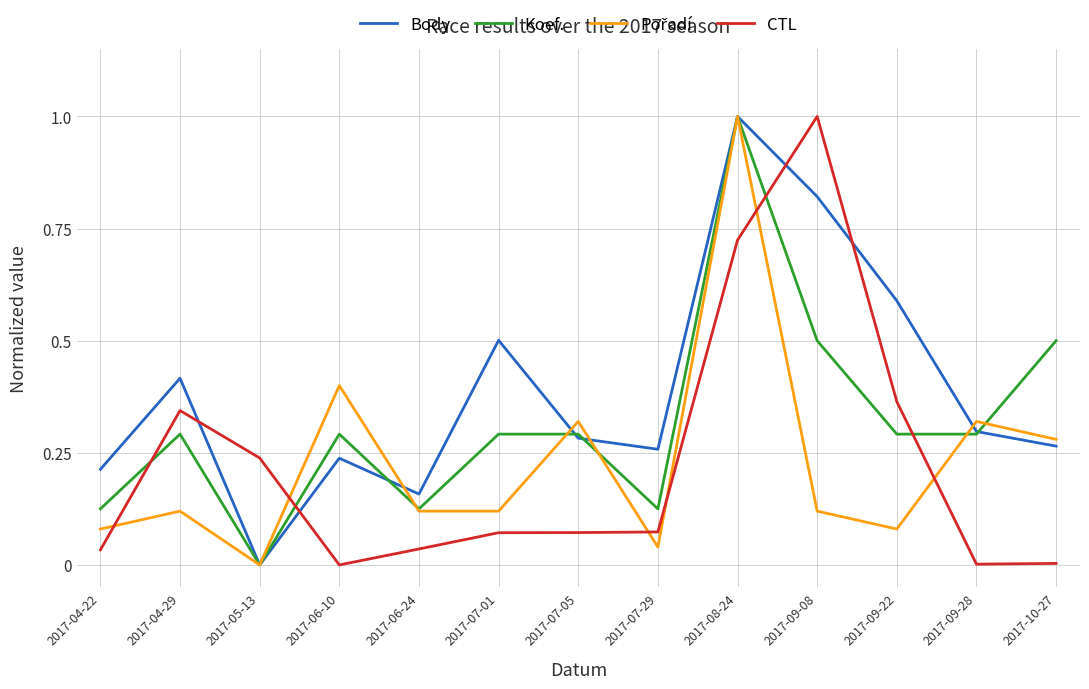

Which category has the highest value in the Body series?

2017-08-24